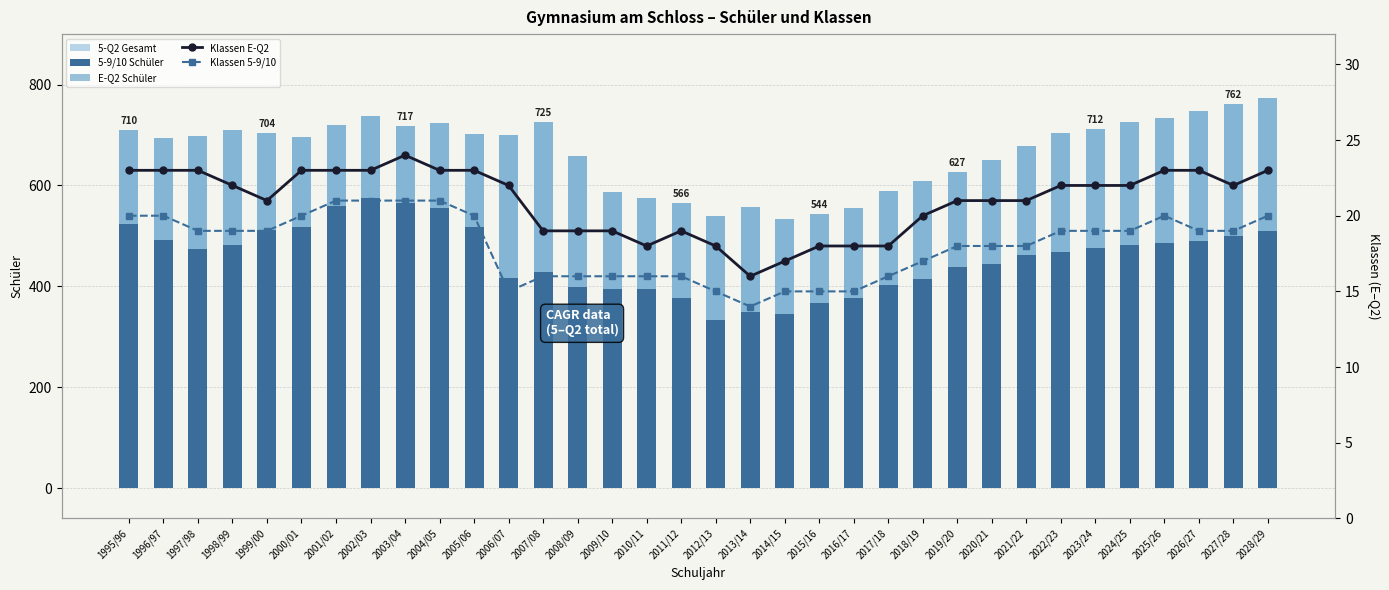

How many data points does each series have?

34